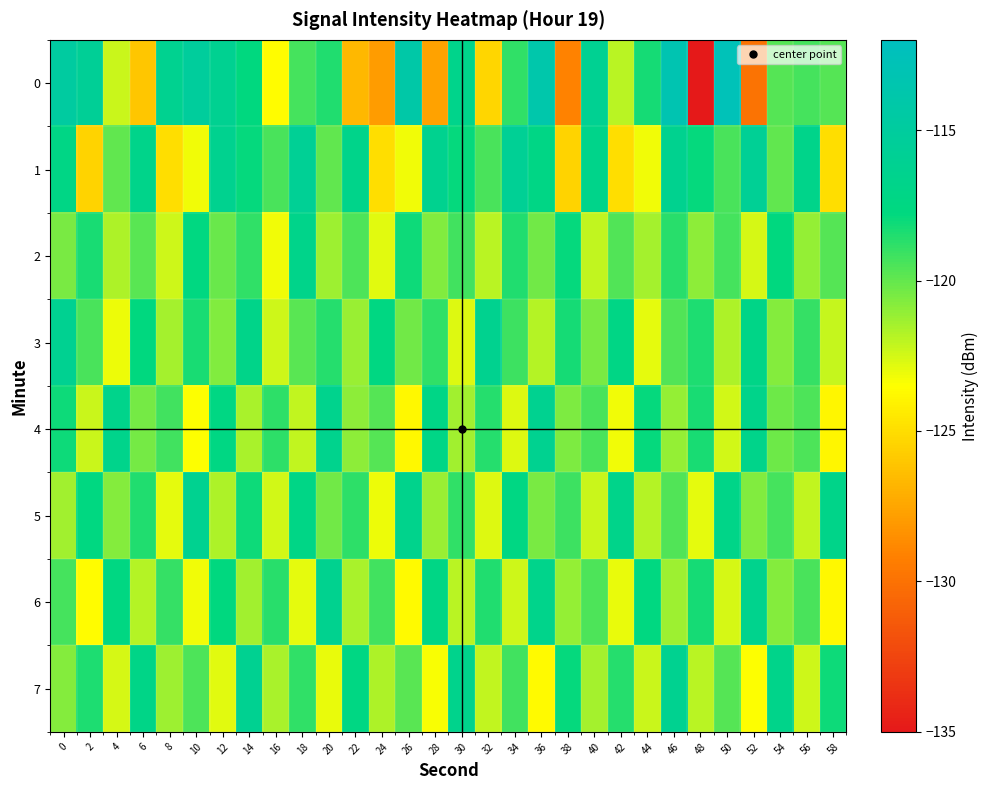

What is the difference between the highest and lowest values at 0?

6.5